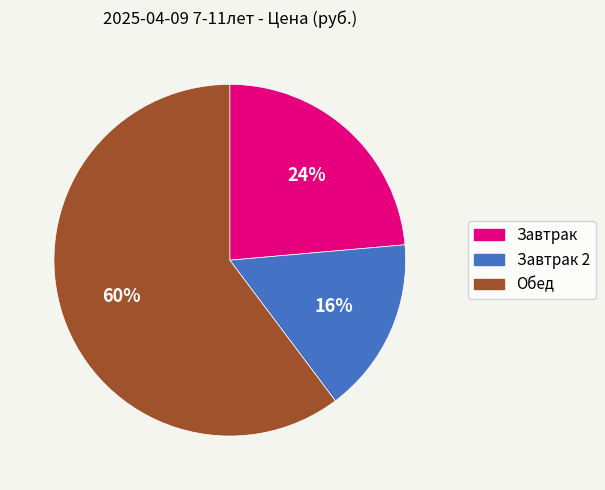

To the nearest percent, what is the average slice percentage?

33%